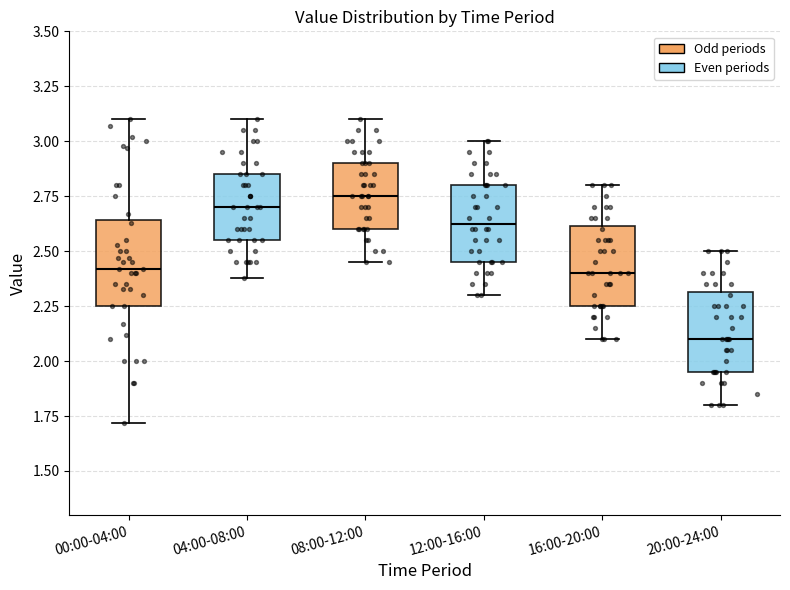

Where is the lower edge of the box for 12:00-16:00 on the y-axis? The values are not printed on the chart, so give them approximately, as read against the axis.

2.45